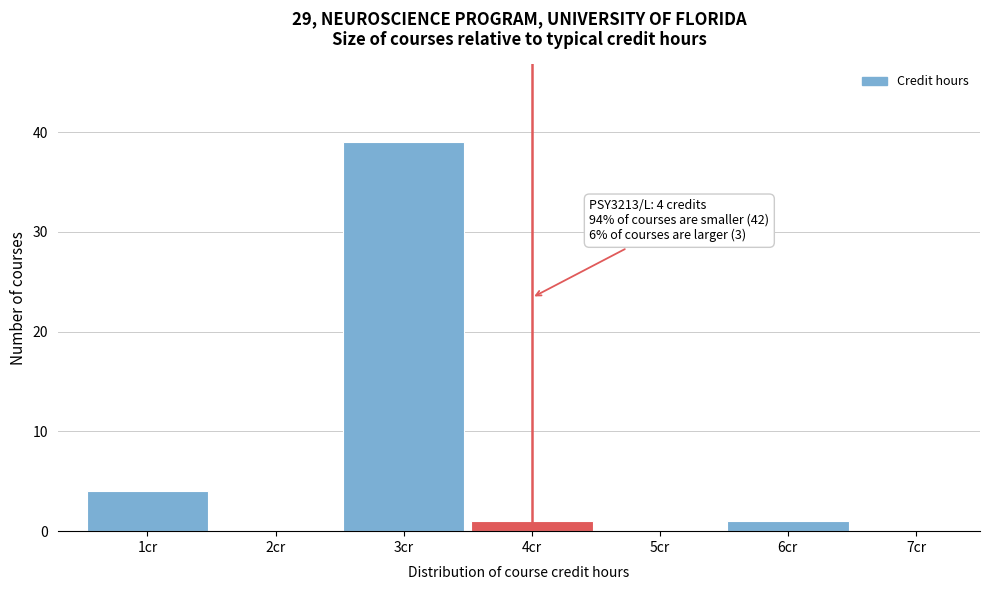

Which range on the x-axis has the tallest bar?

2.5 to 3.5